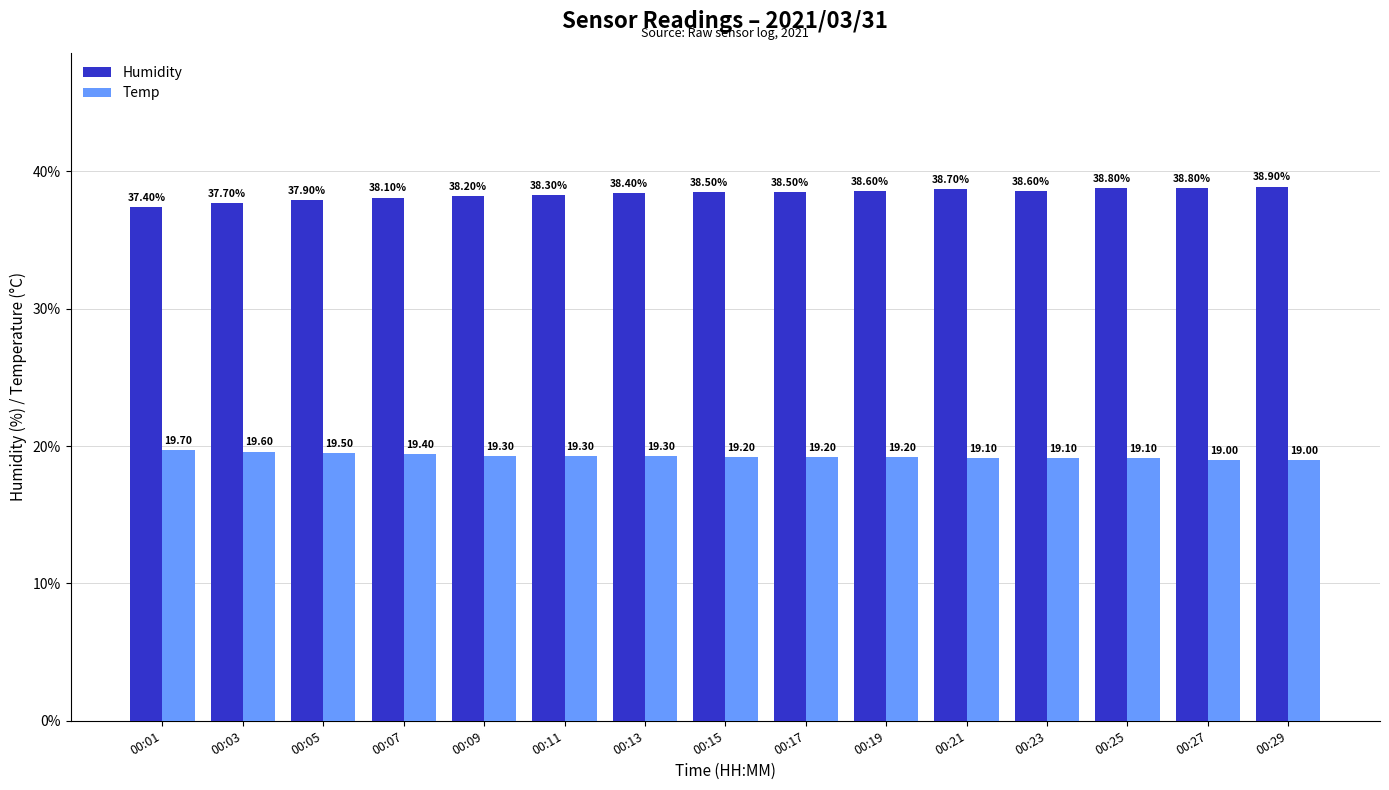

What is the sum of the Humidity values at 00:29 and 00:19?

77.5